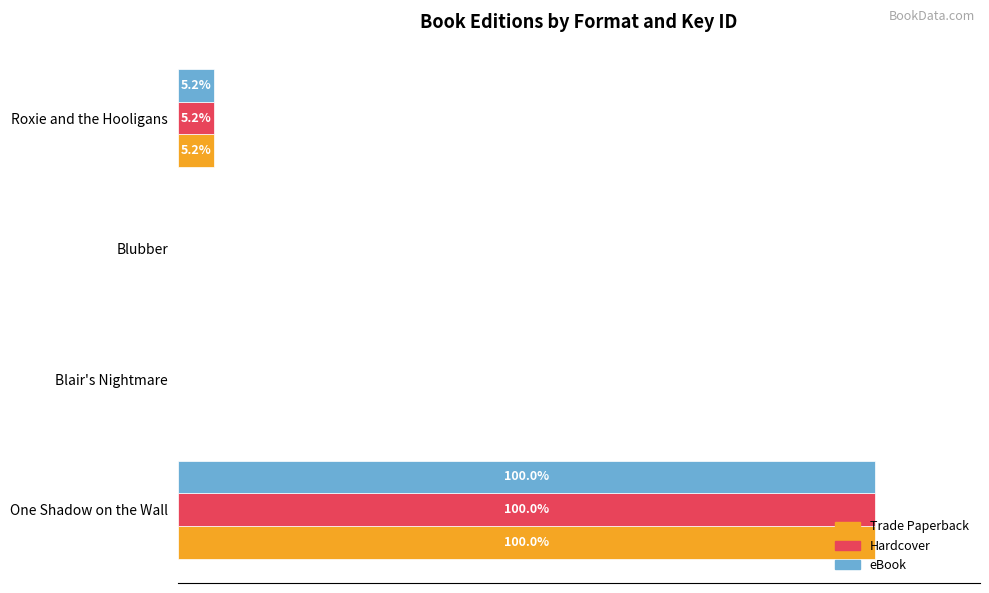

Is the value of Hardcover at Blair's Nightmare greater than the value of eBook at Blubber?

Yes